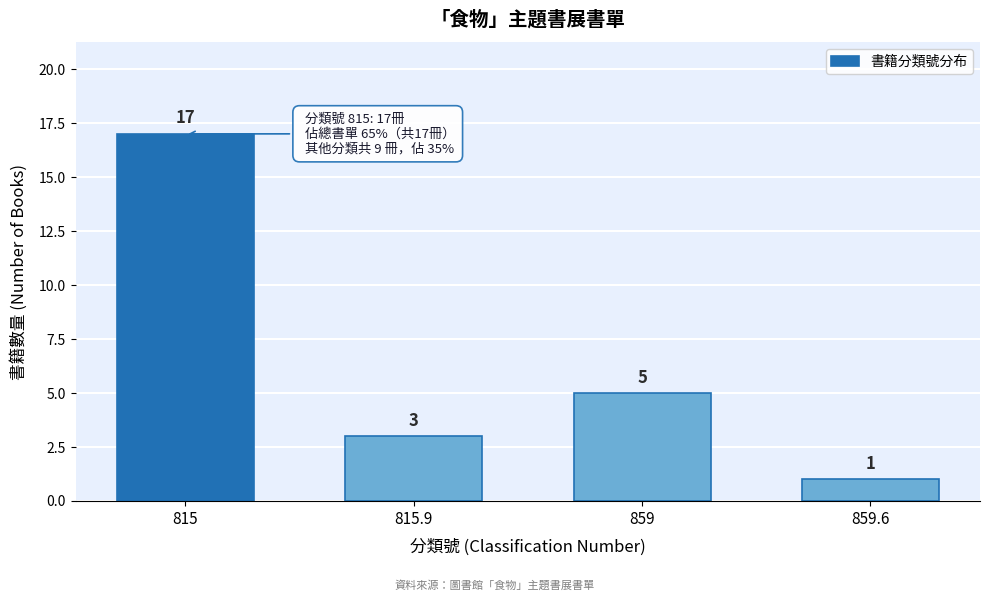

Reading left to right, what are all the values shown in this chart?

815=17	815.9=3	859=5	859.6=1